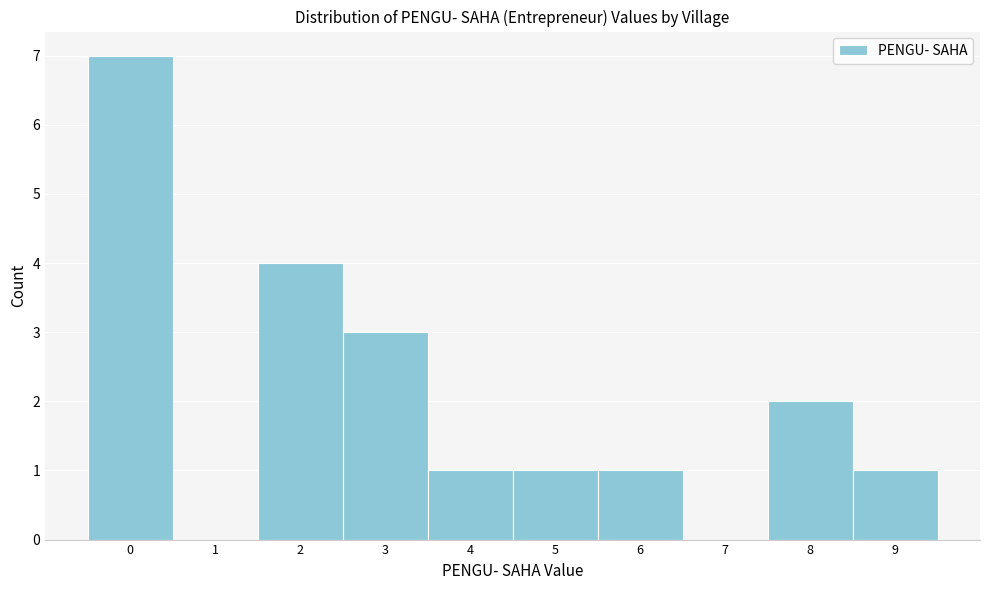

Reading left to right, what are all the values shown in this chart?

0=7	1=0	2=4	3=3	4=1	5=1	6=1	7=0	8=2	9=1